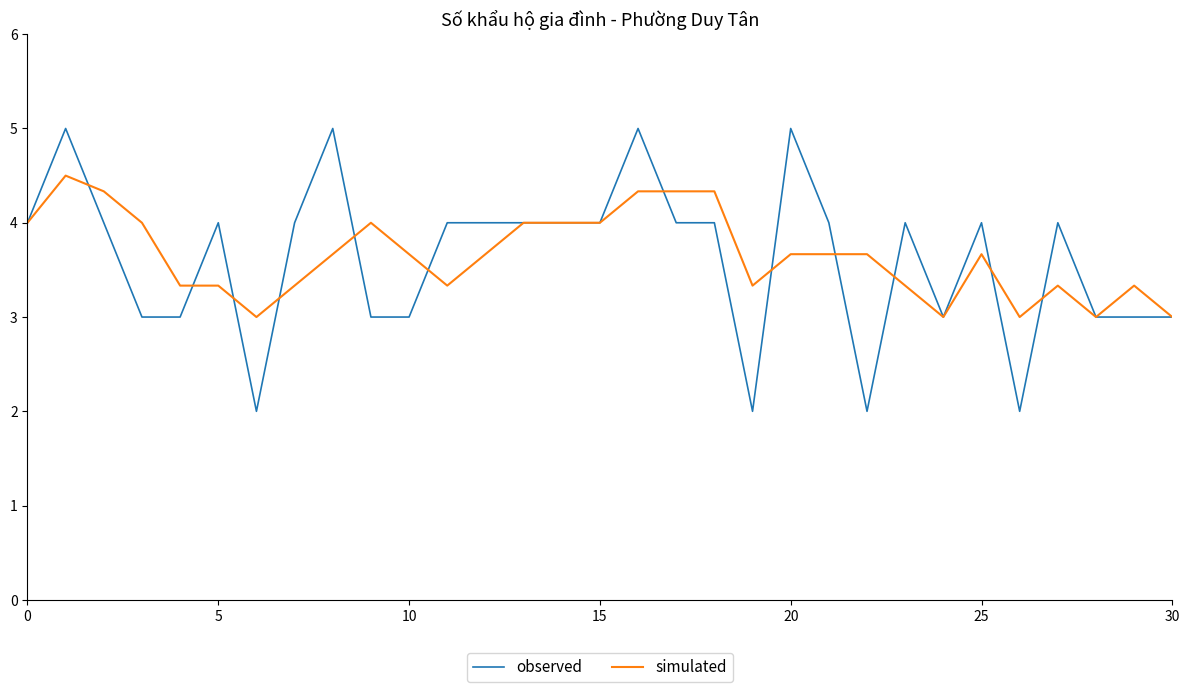

Does the chart display data point markers on the line(s)?

No